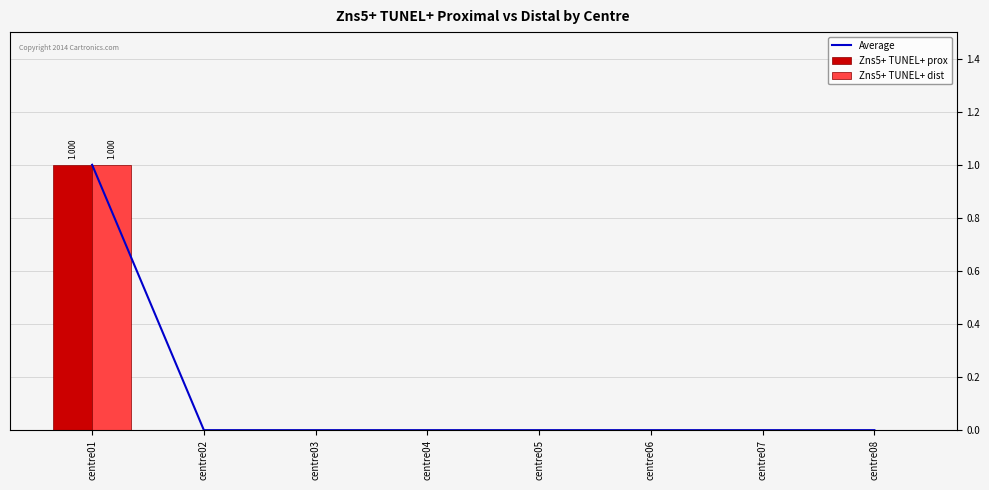

What are all the series names shown in the legend?

Average, Zns5+ TUNEL+ prox, Zns5+ TUNEL+ dist